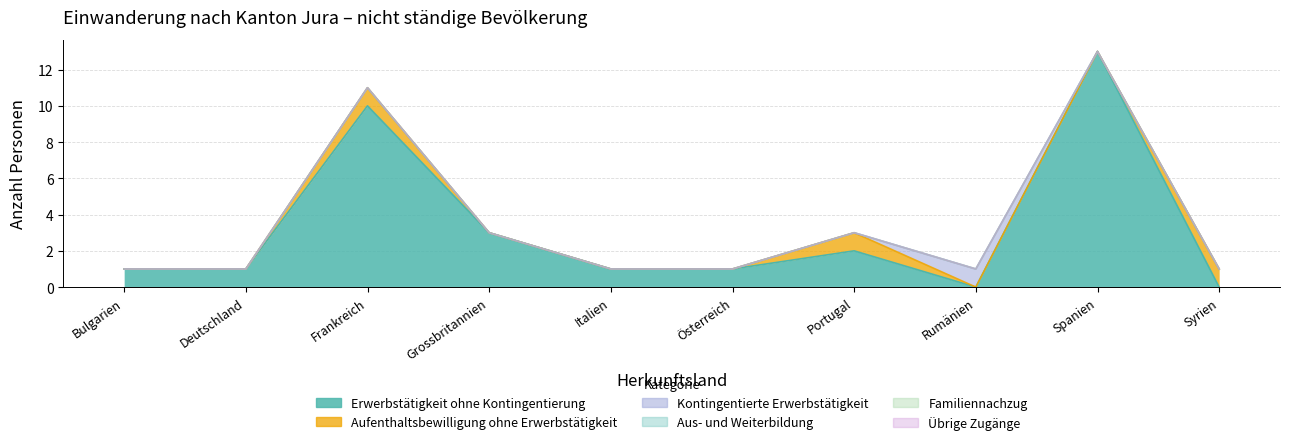

At Rumänien, list the series in order from smallest to largest.

Erwerbstätigkeit ohne Kontingentierung, Aufenthaltsbewilligung ohne Erwerbstätigkeit, Aus- und Weiterbildung, Familiennachzug, Übrige Zugänge, Kontingentierte Erwerbstätigkeit